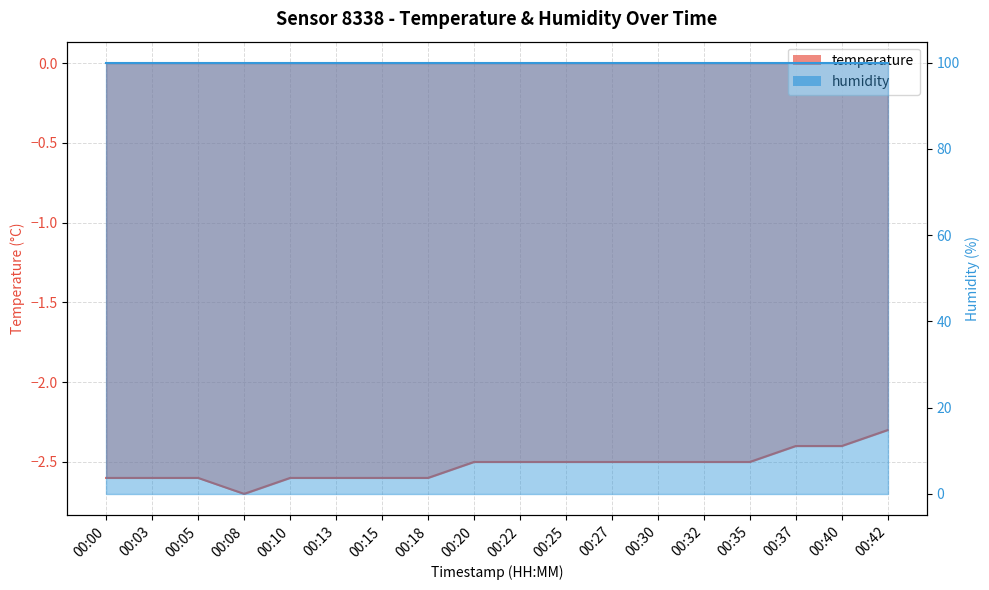

Count the number of categories in the chart.

18